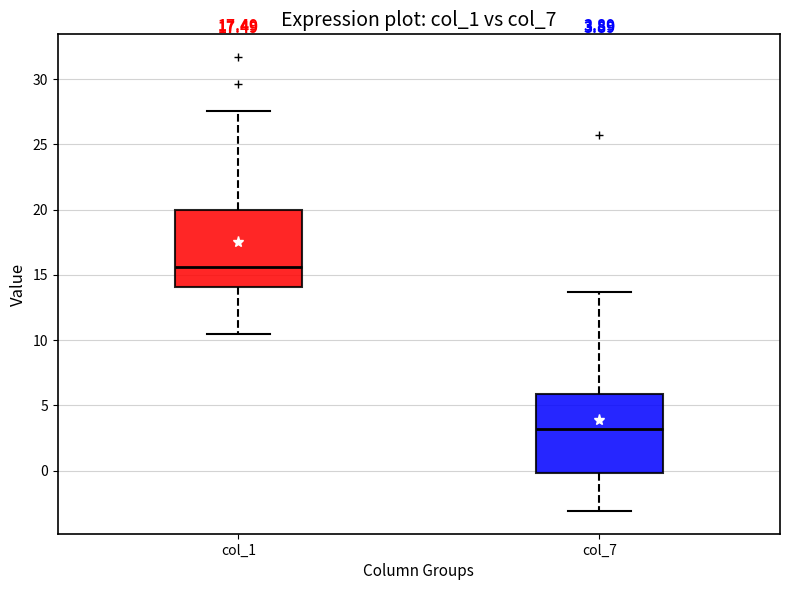

Which box's median line is the lowest?

col_7